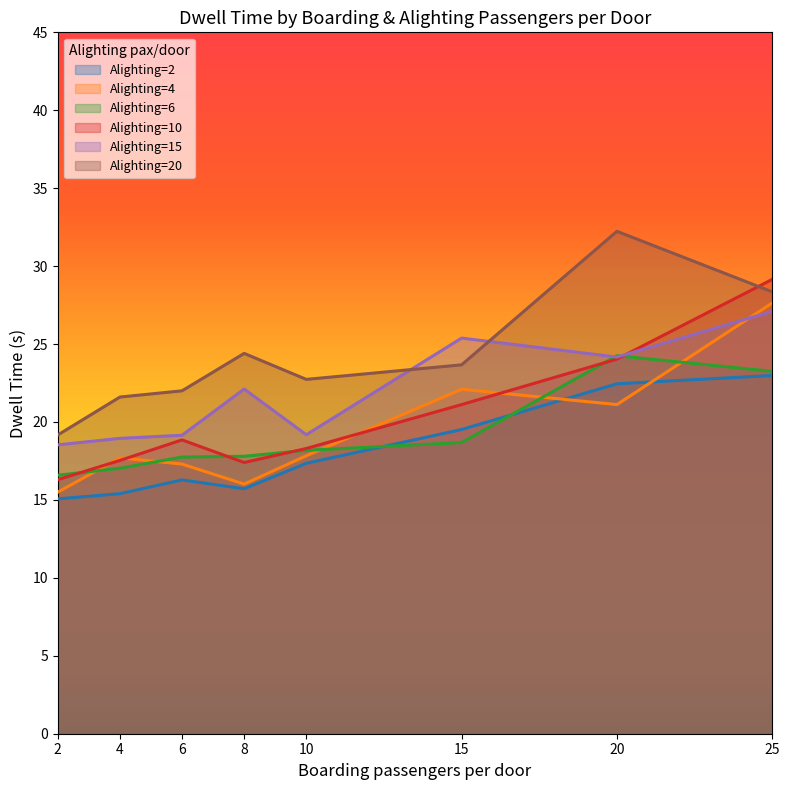

Rank the series by their maximum value, from lowest to highest.

Alighting=2, Alighting=6, Alighting=15, Alighting=4, Alighting=10, Alighting=20